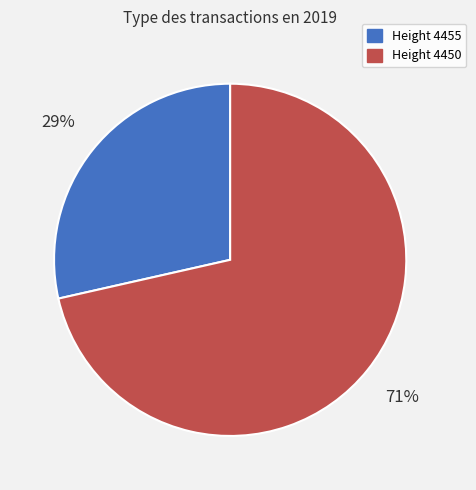

Is there any slice that represents more than half of the pie?

Yes